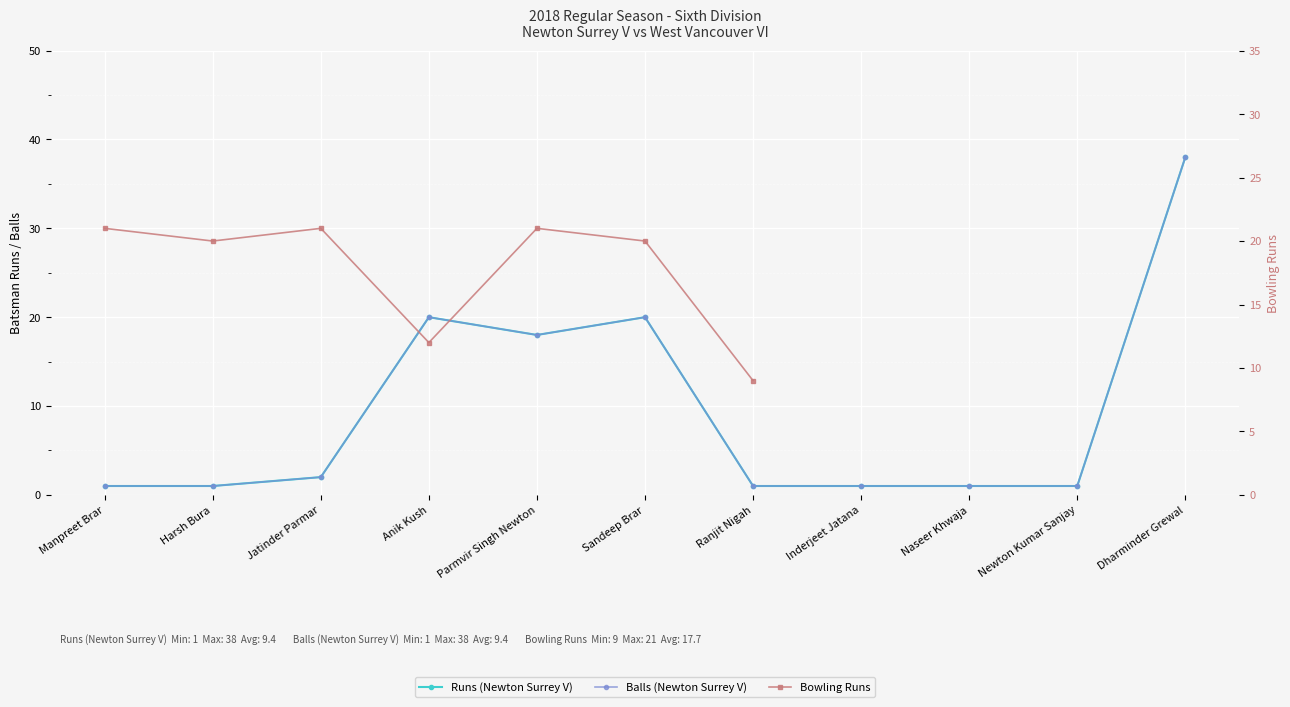

The Runs (Newton Surrey V) series shows 1 at Manpreet Brar. True or false?

True